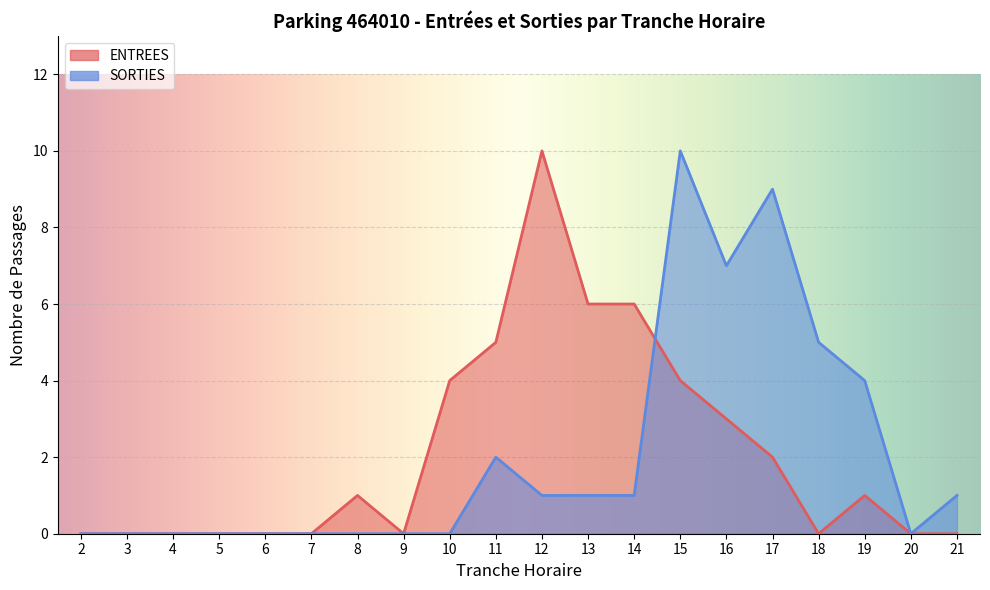

What is the average value of the ENTREES series?

2